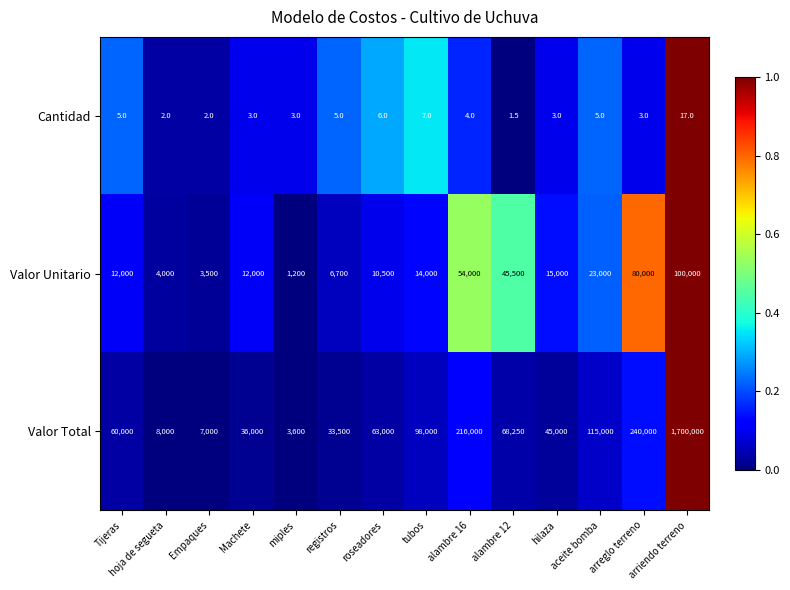

What is the sum of all Valor Unitario values?

381400.0